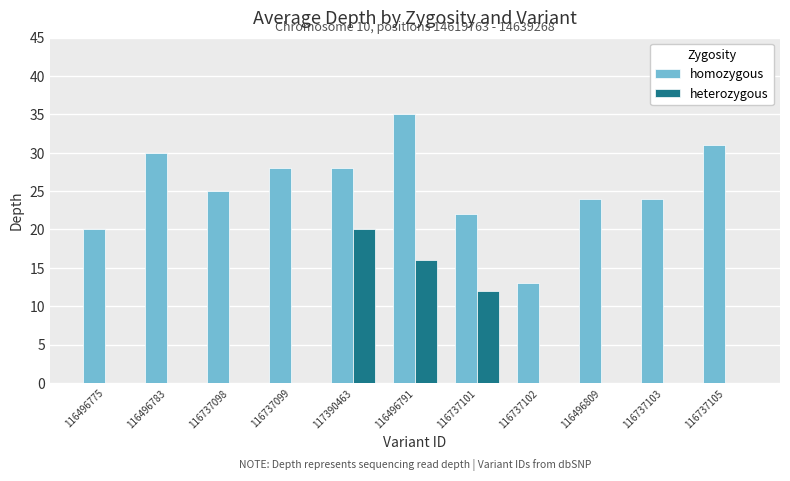

Count the number of data series in this chart.

2